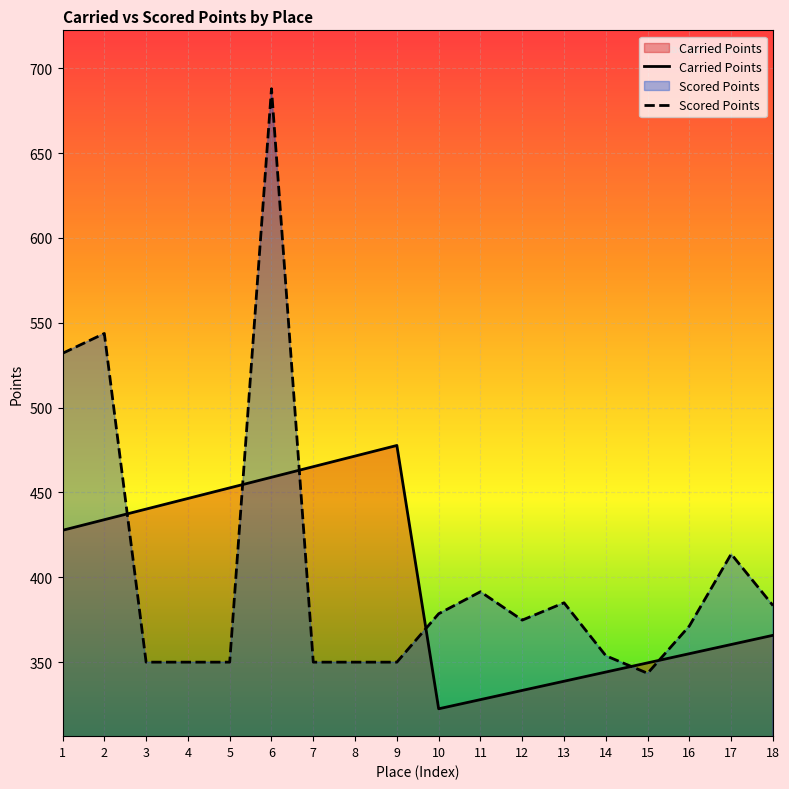

What value does the Carried Points series have at 11?

327.9